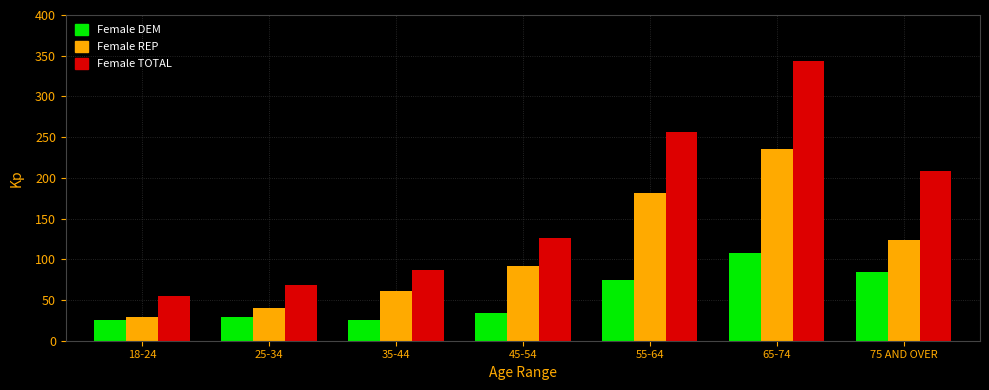

What is the total value across all series at 65-74?

688